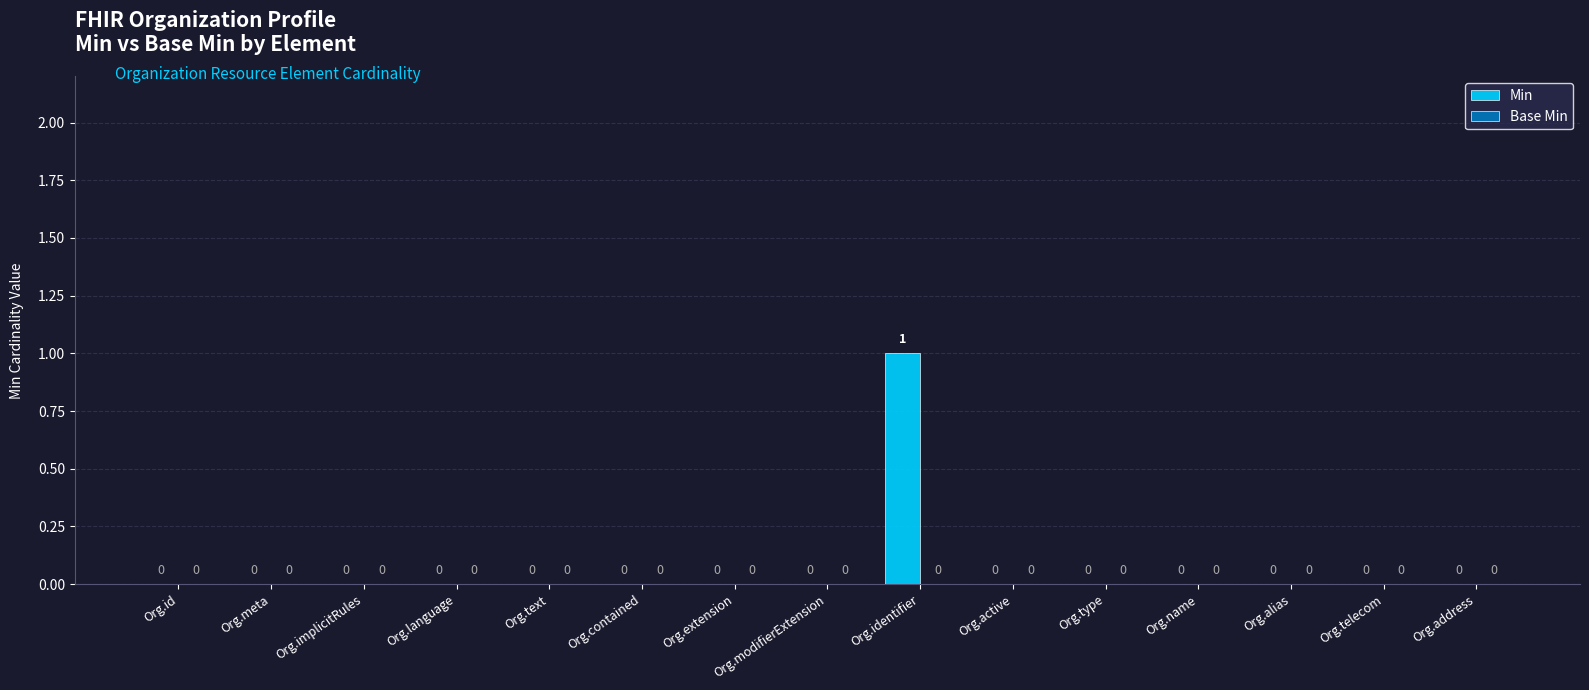

Which category has the highest value across all series?

Org.identifier